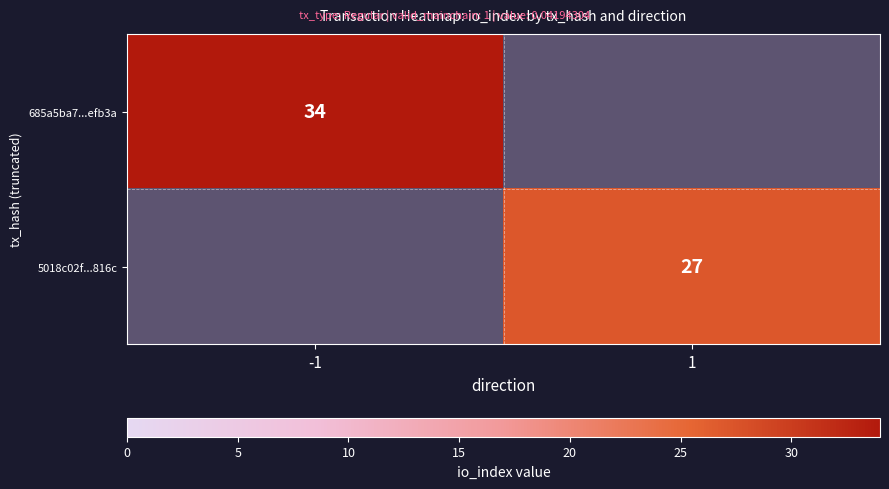

The 5018c02f...816c series shows 37 at 1. True or false?

False